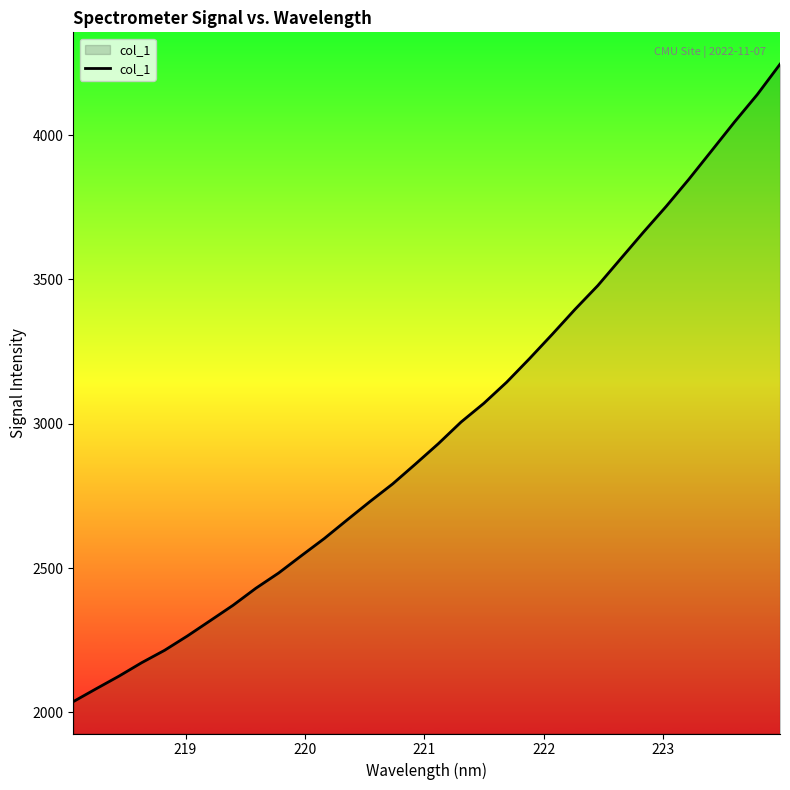

What is the minimum value shown in the chart?

2037.2